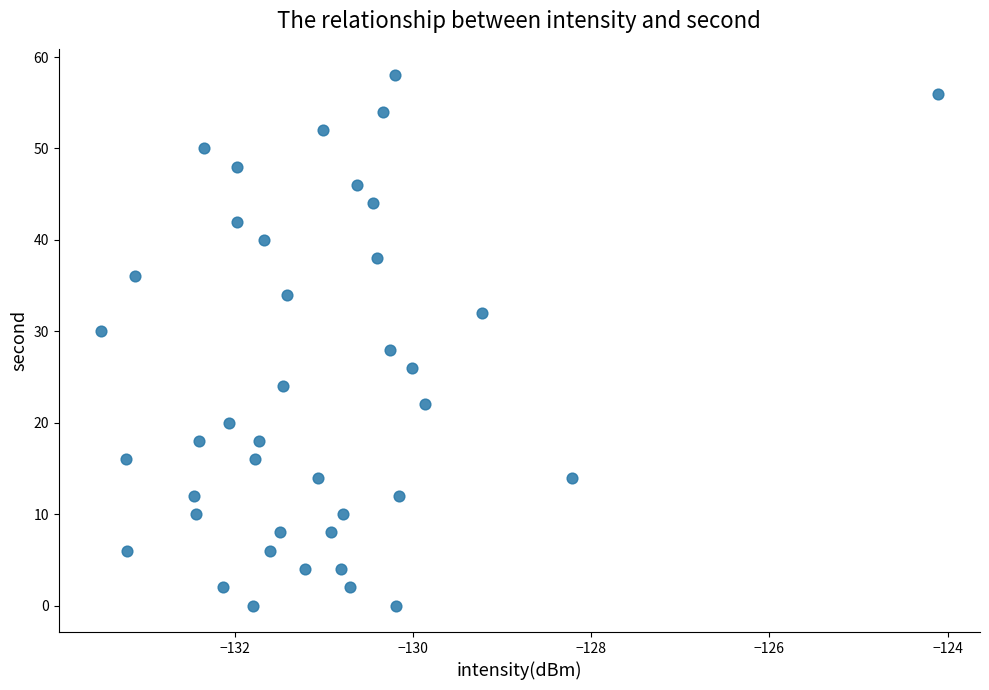

What is the range of Y values (max minus min)?

58